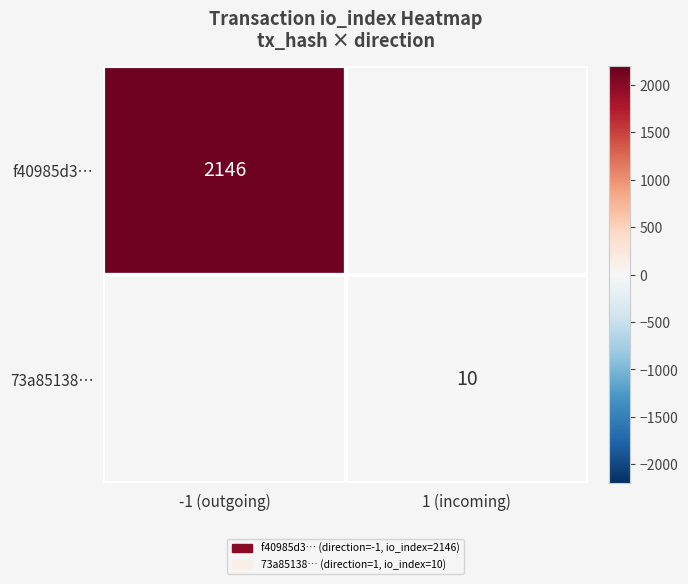

At which category does the chart reach its peak across all series?

-1 (outgoing)